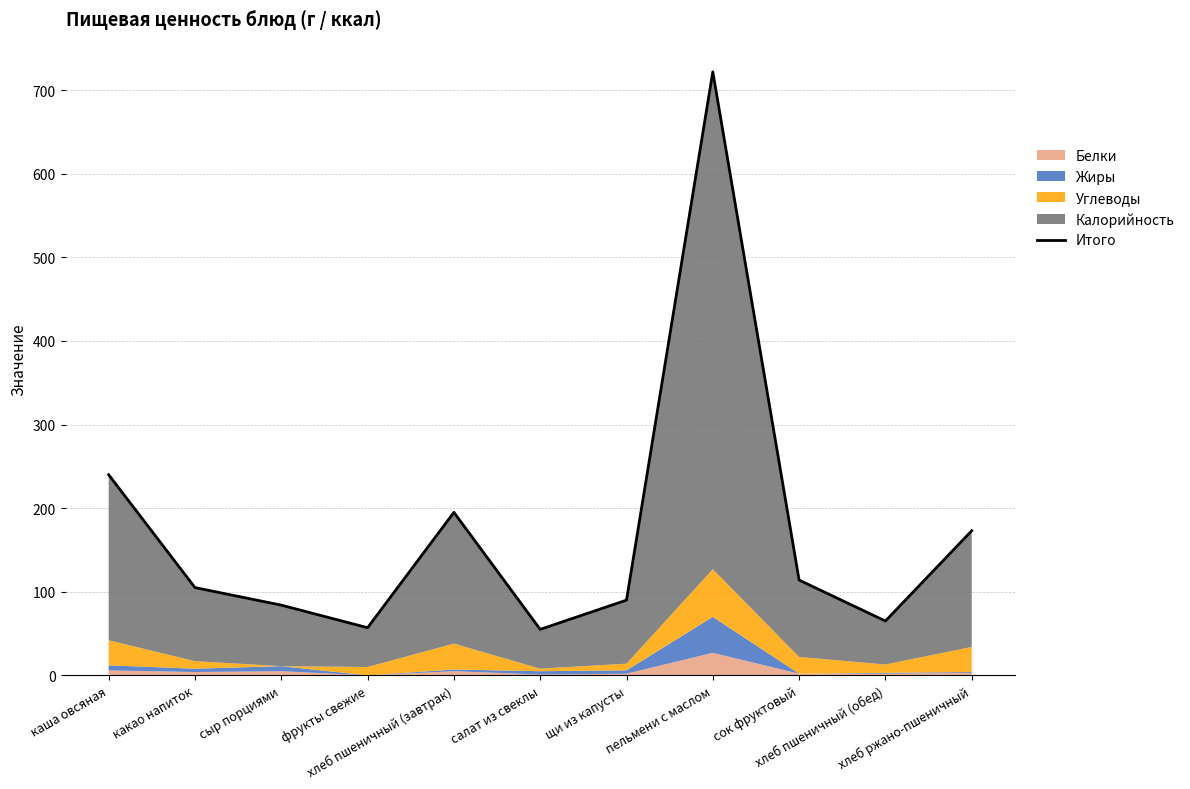

Does the chart have visible grid lines?

Yes